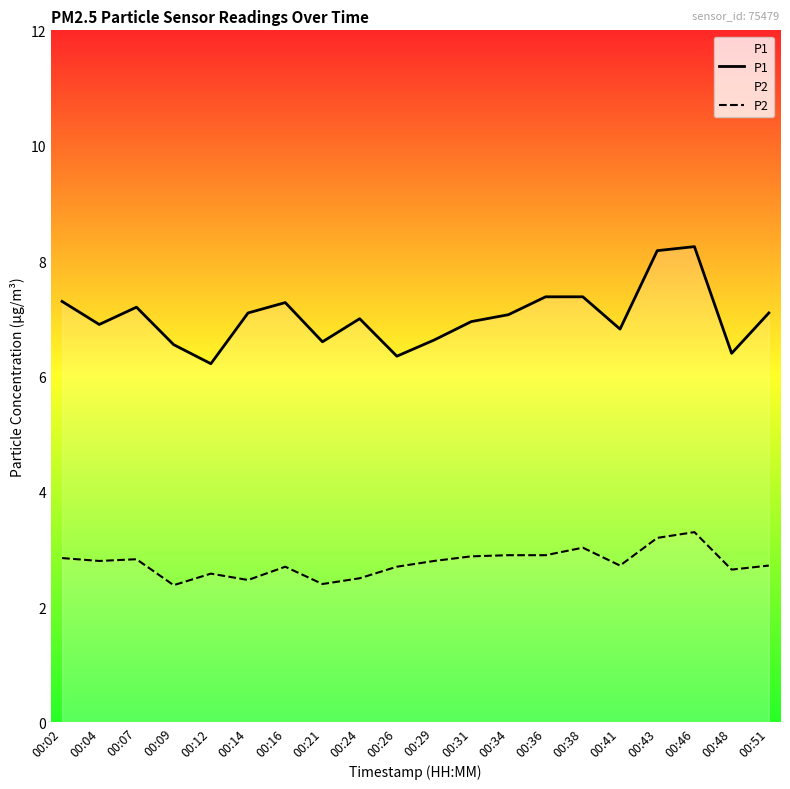

What is the average value of the P1 series?

7.0